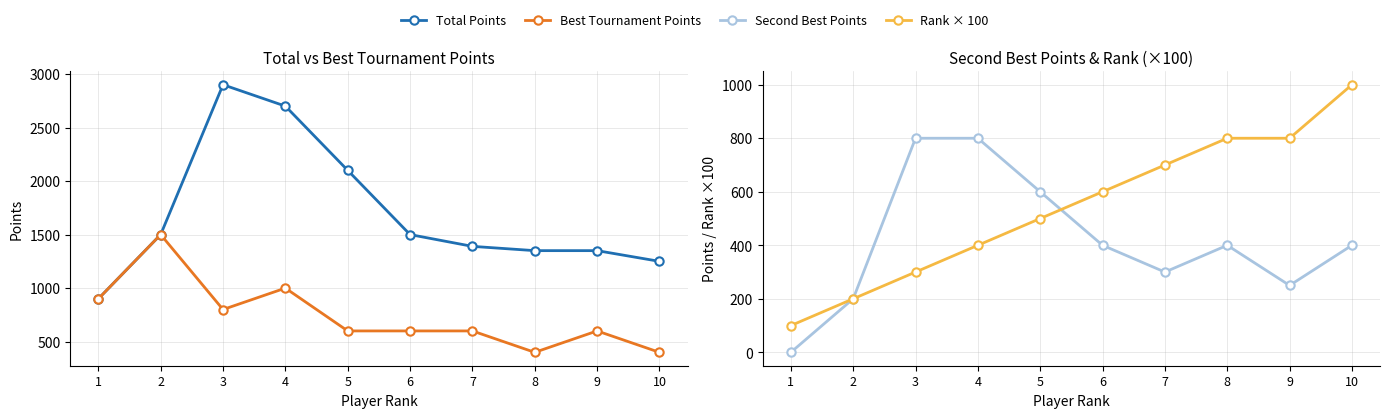

How many times do Rank × 100 and Second Best Points cross each other?

1